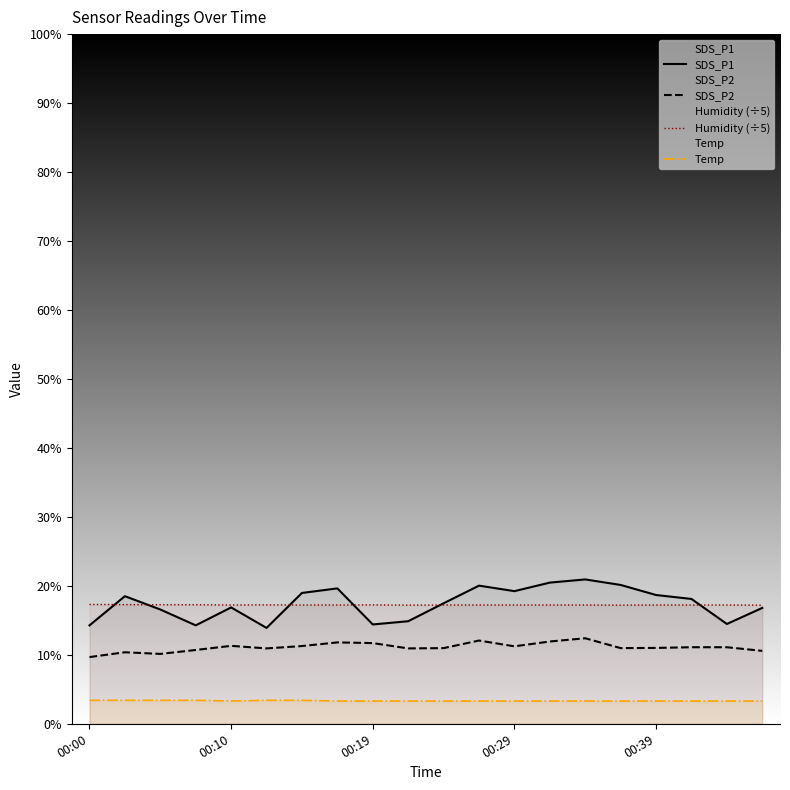

What is the maximum value for SDS_P2?

12.4